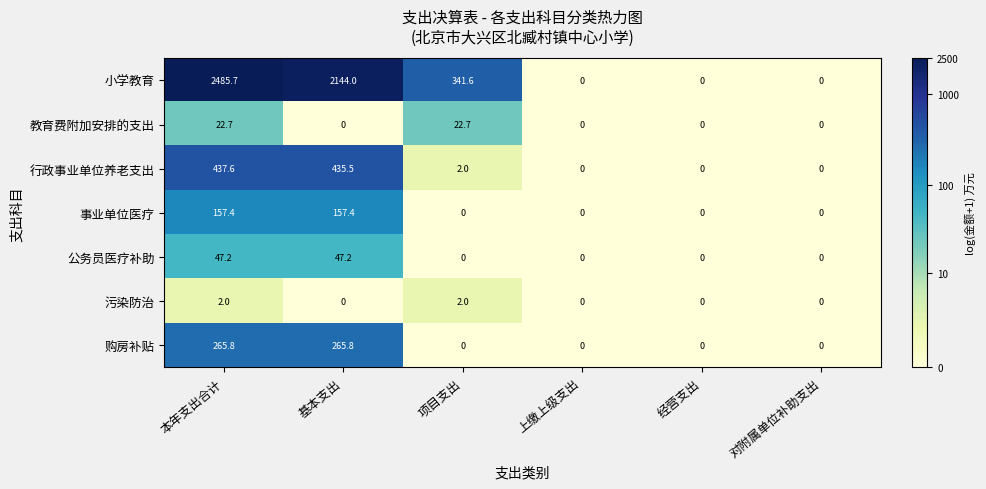

True or false: 污染防治 has a value of 0.4 at 本年支出合计.

False